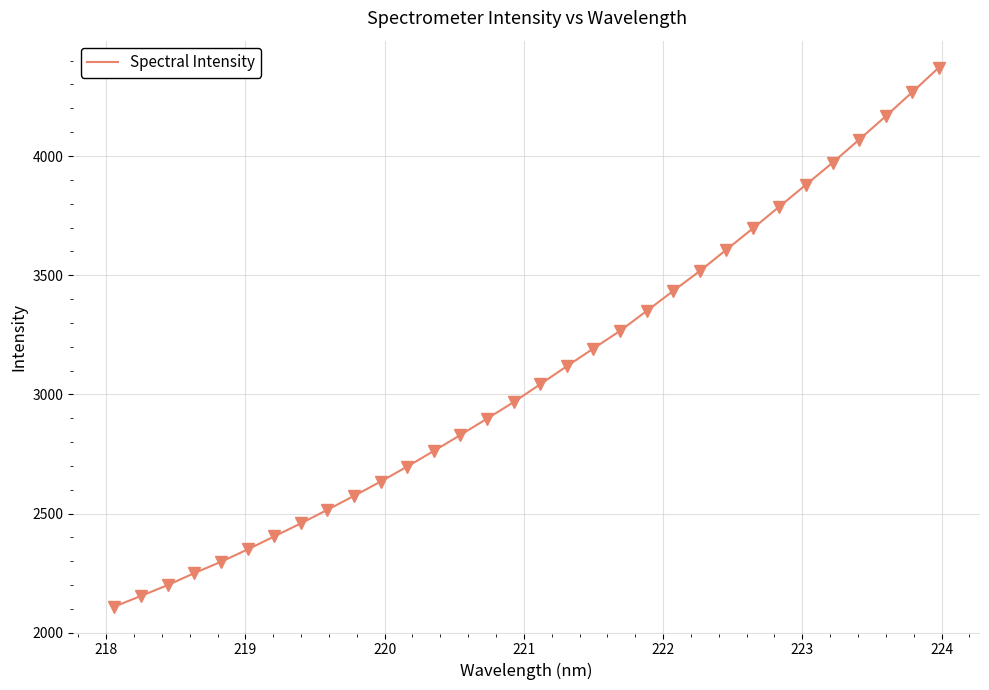

What is the greatest value displayed?

4370.8